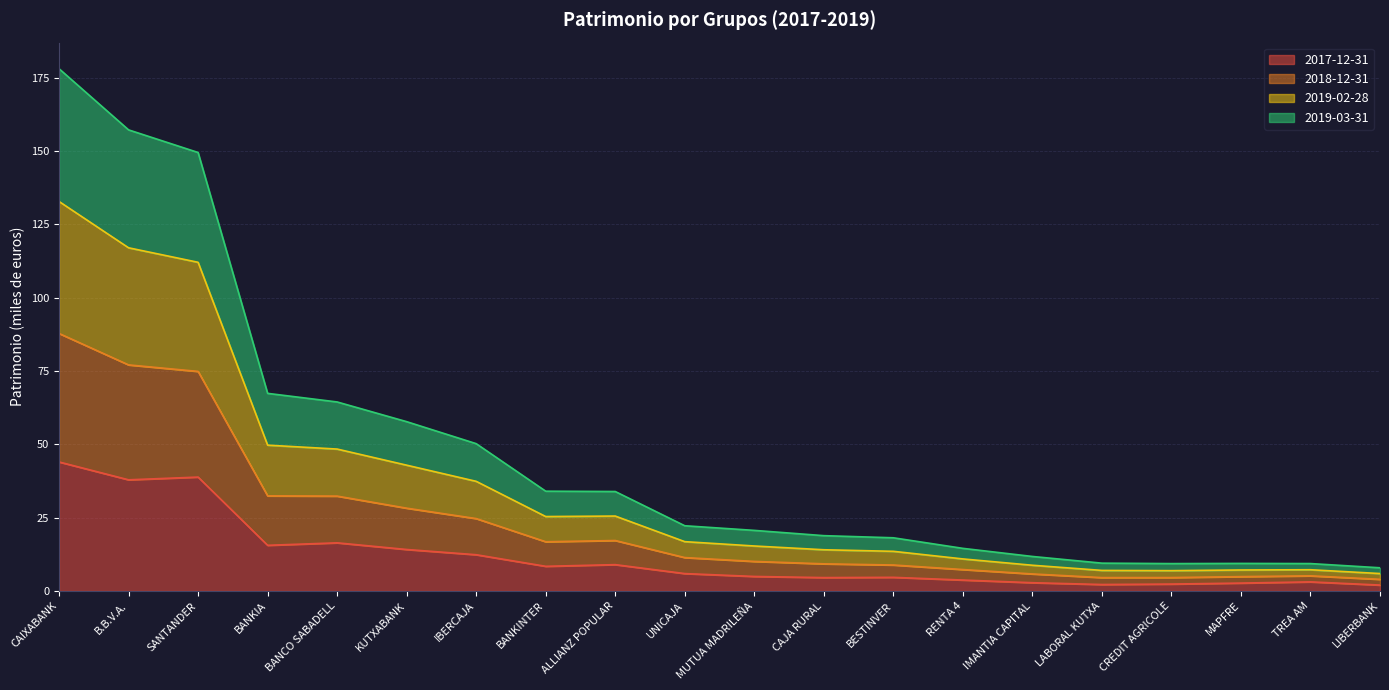

Which category has the highest value in the 2018-12-31 series?

CAIXABANK